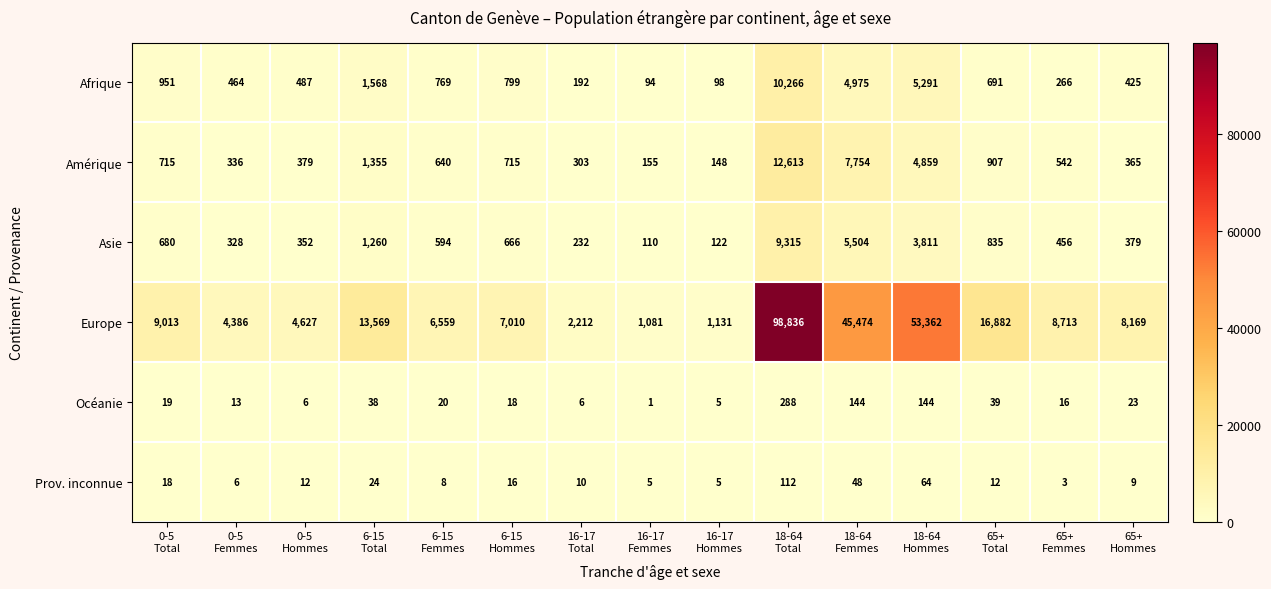

Which series has the largest range (max minus min)?

Europe